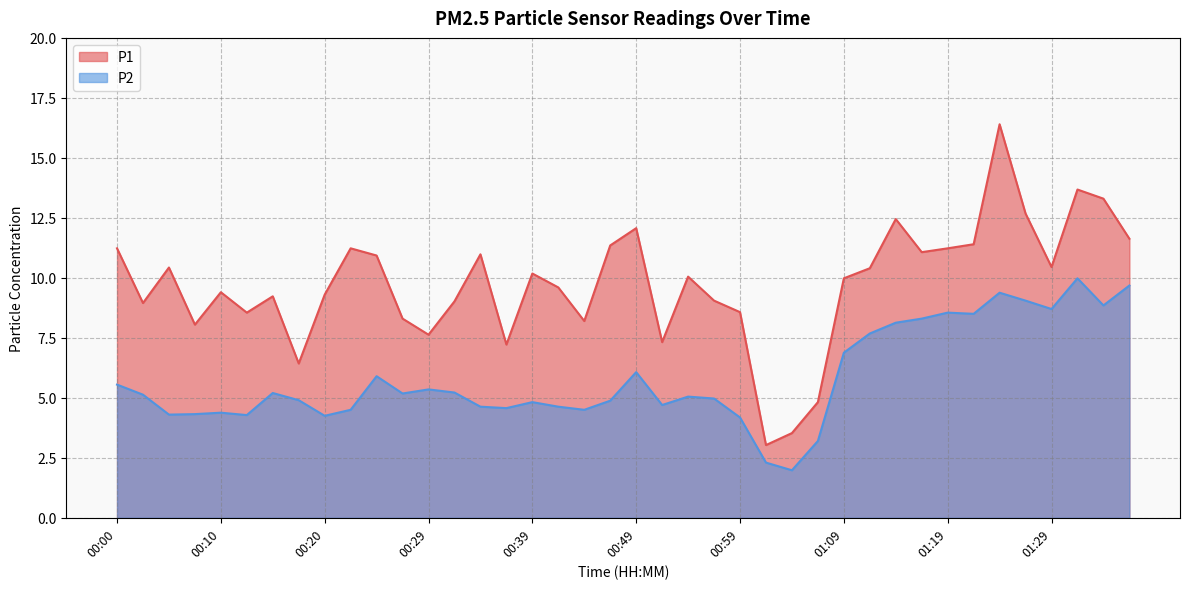

List the series in order of their overall mean, highest first.

P1, P2